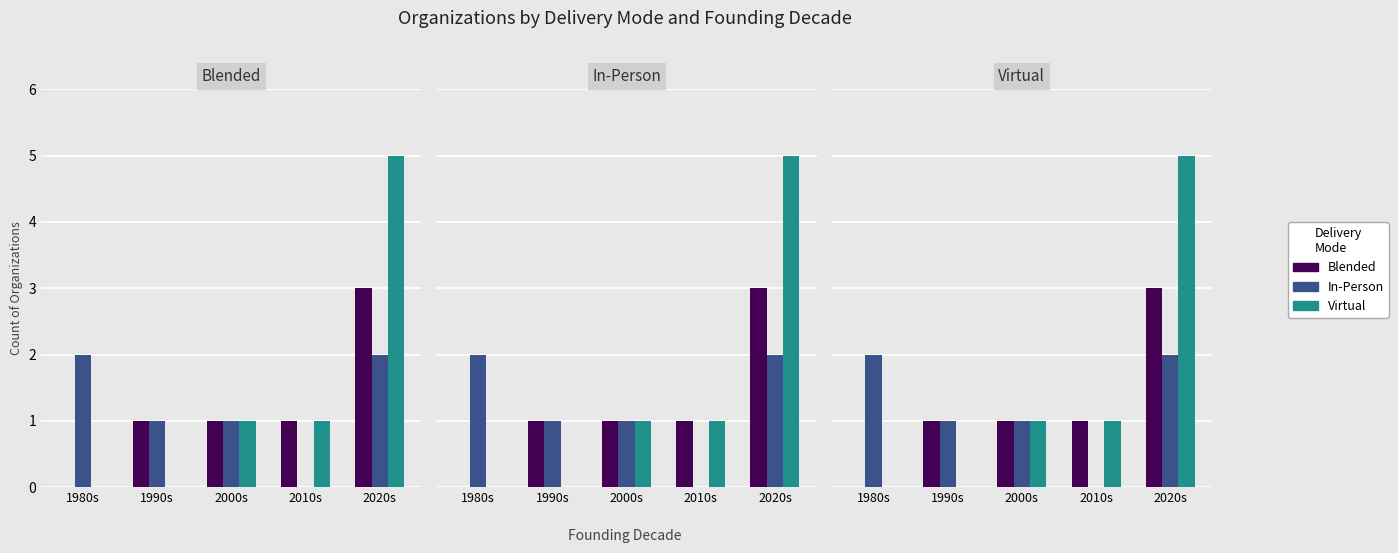

The In-Person series shows 1 at 1990s. True or false?

True